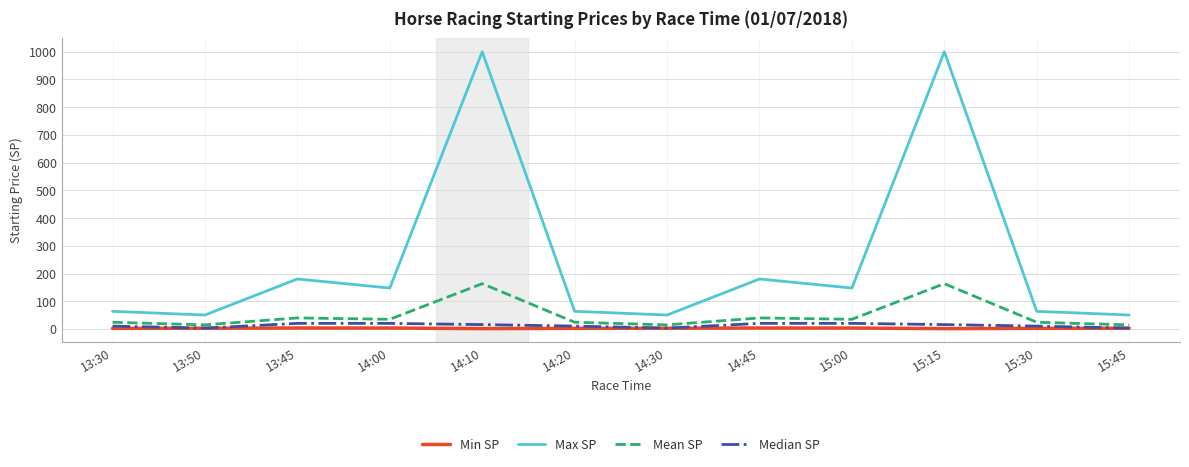

Which series has the largest total across all categories?

Max SP